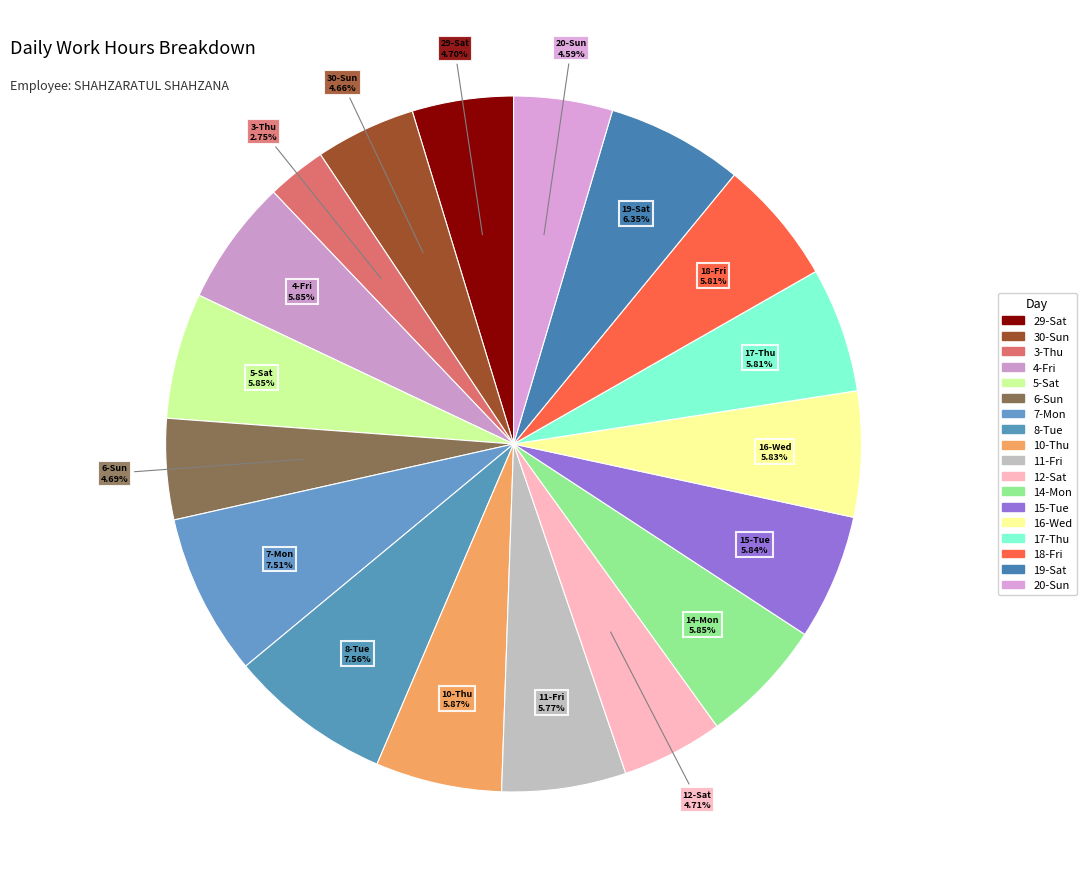

Count the number of slices in the pie.

18